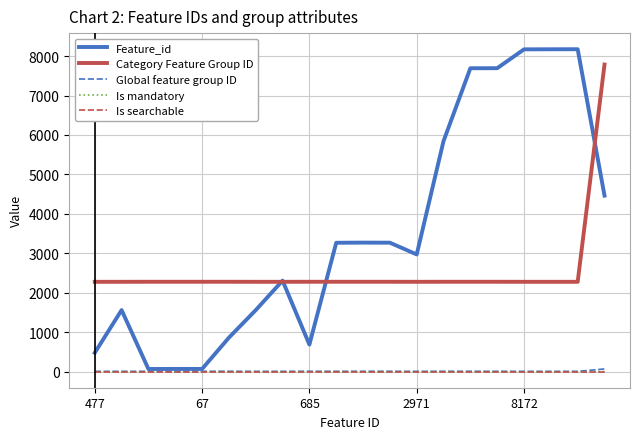

True or false: Category Feature Group ID and Is mandatory cross at least once.

False